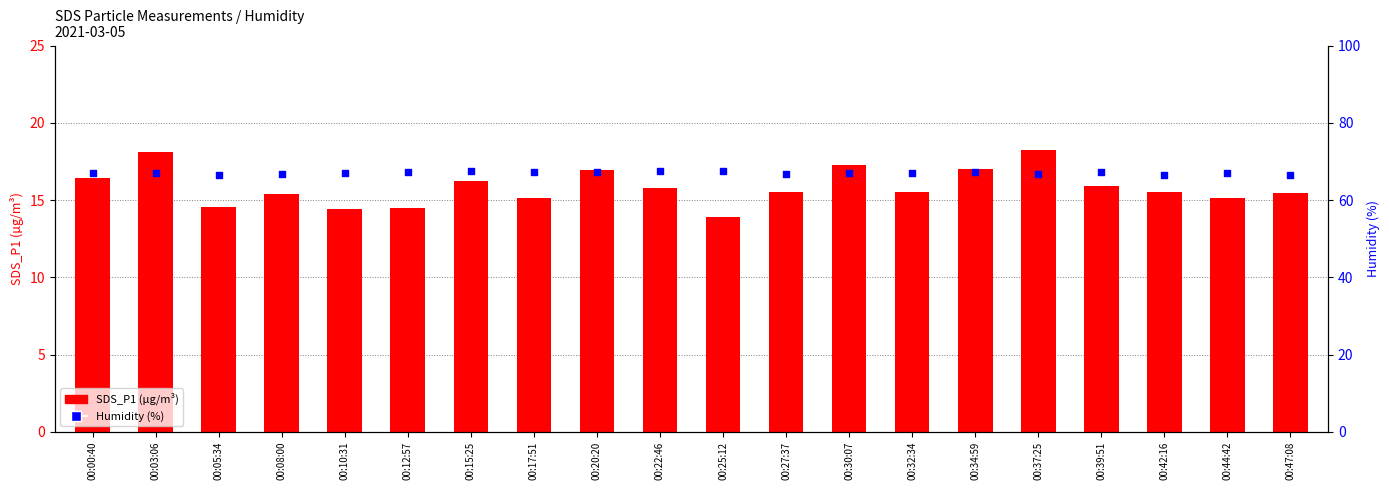

What are all the series names shown in the legend?

SDS_P1, Humidity (%)